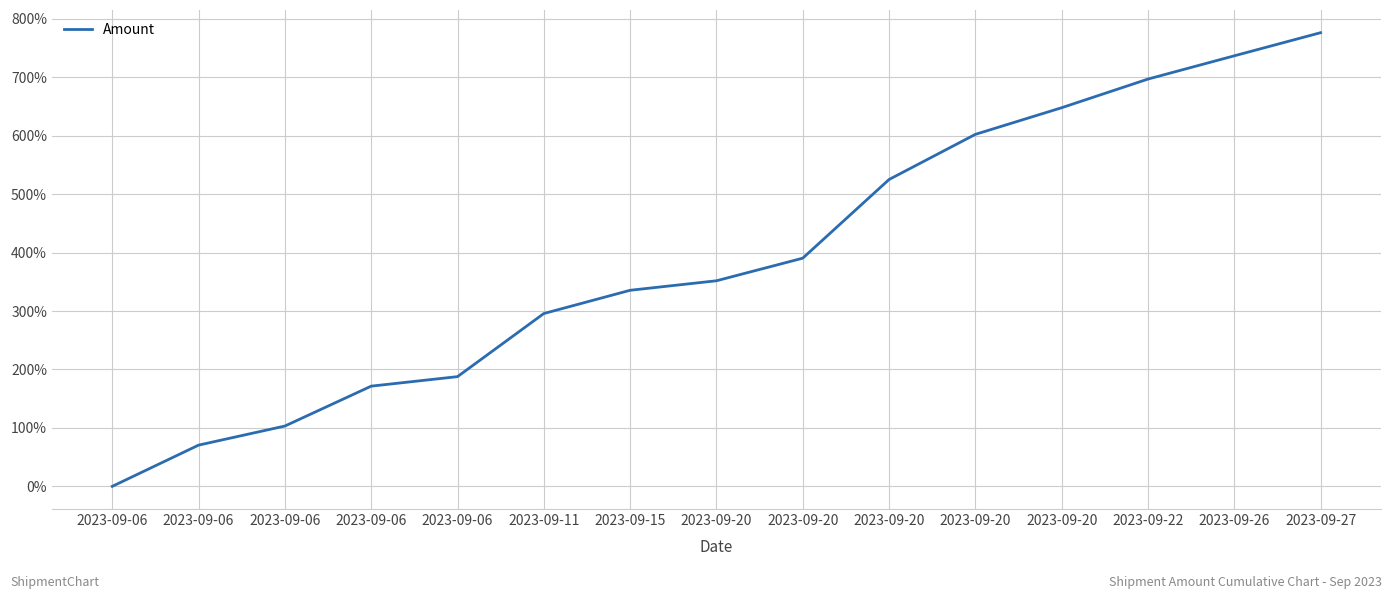

True or false: the data shows 527.2 at 2023-09-20.

False